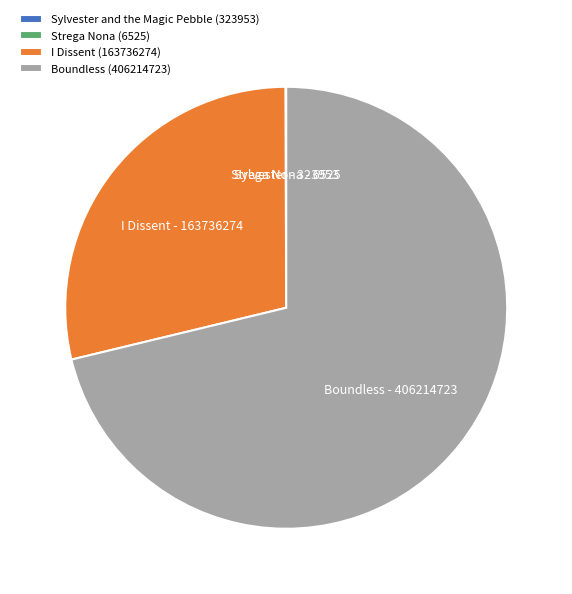

Does Boundless account for over 50% of the chart?

Yes